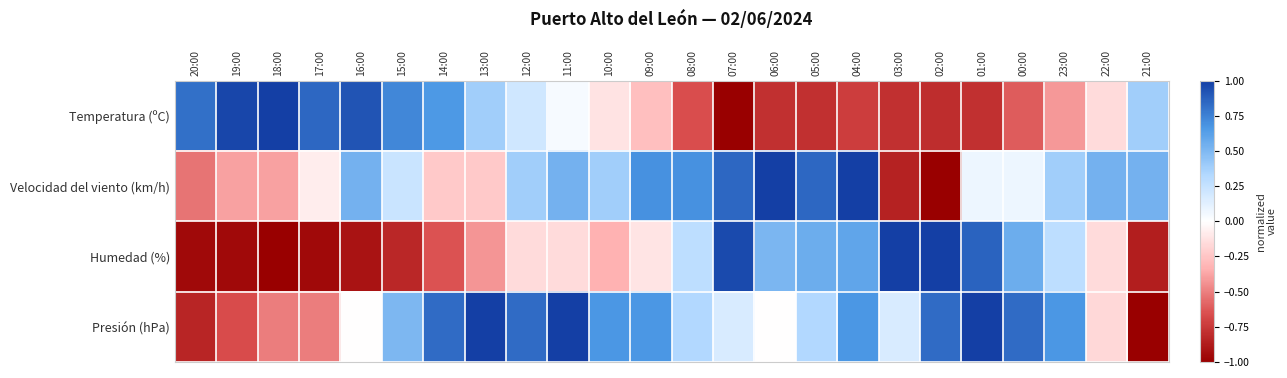

What is the greatest value displayed?

1.0